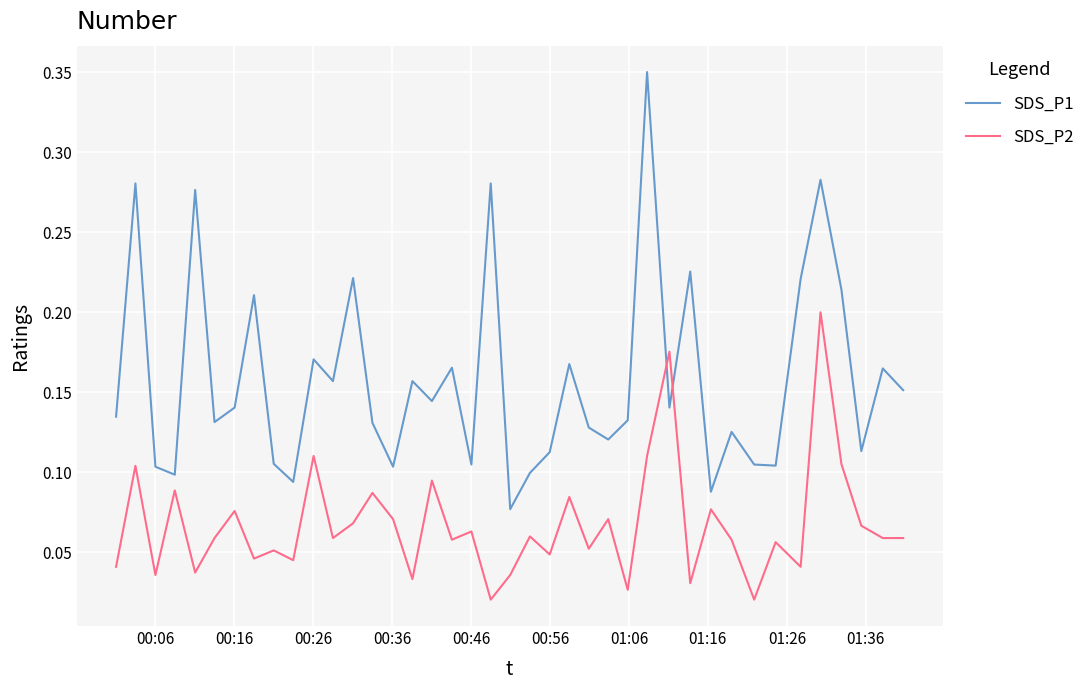

Which series has the largest total across all categories?

SDS_P1